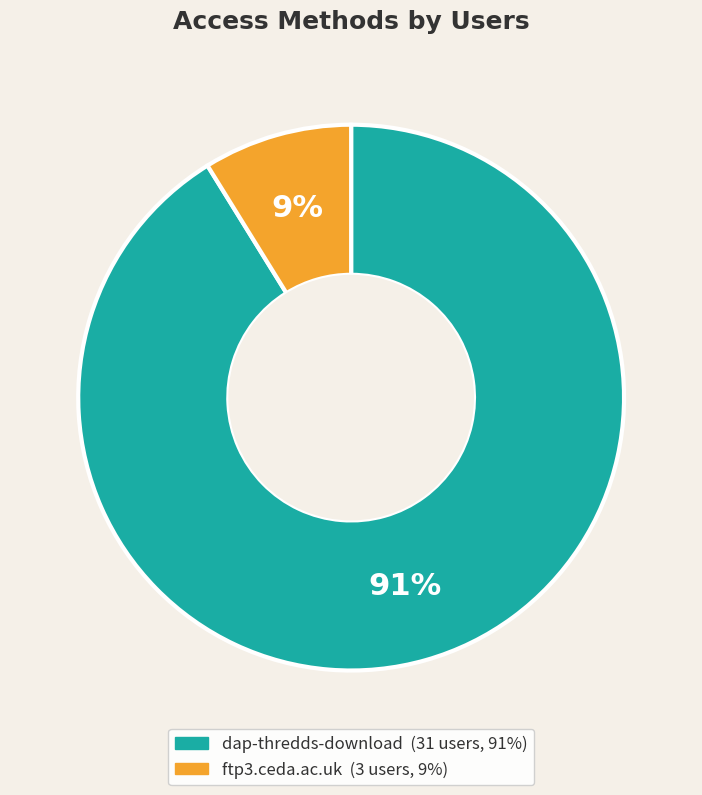

Which category accounts for the majority?

dap-thredds-download